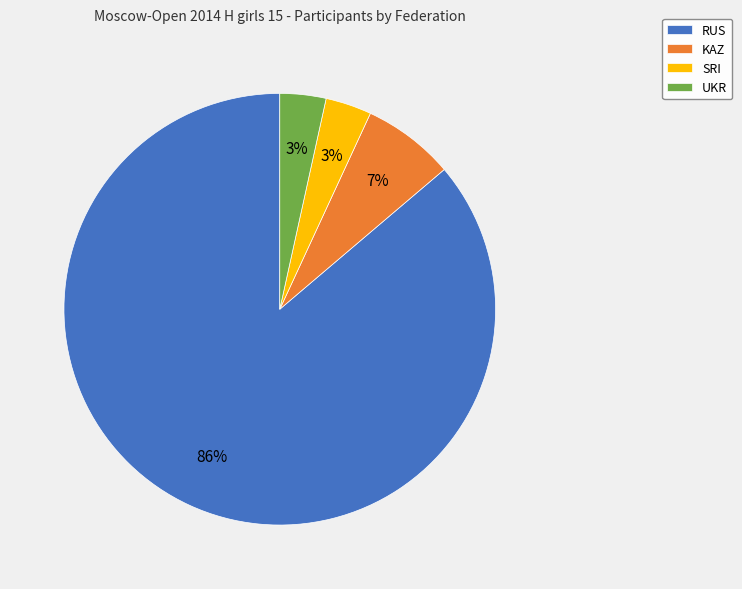

Do UKR and SRI together represent more than half of the pie?

No